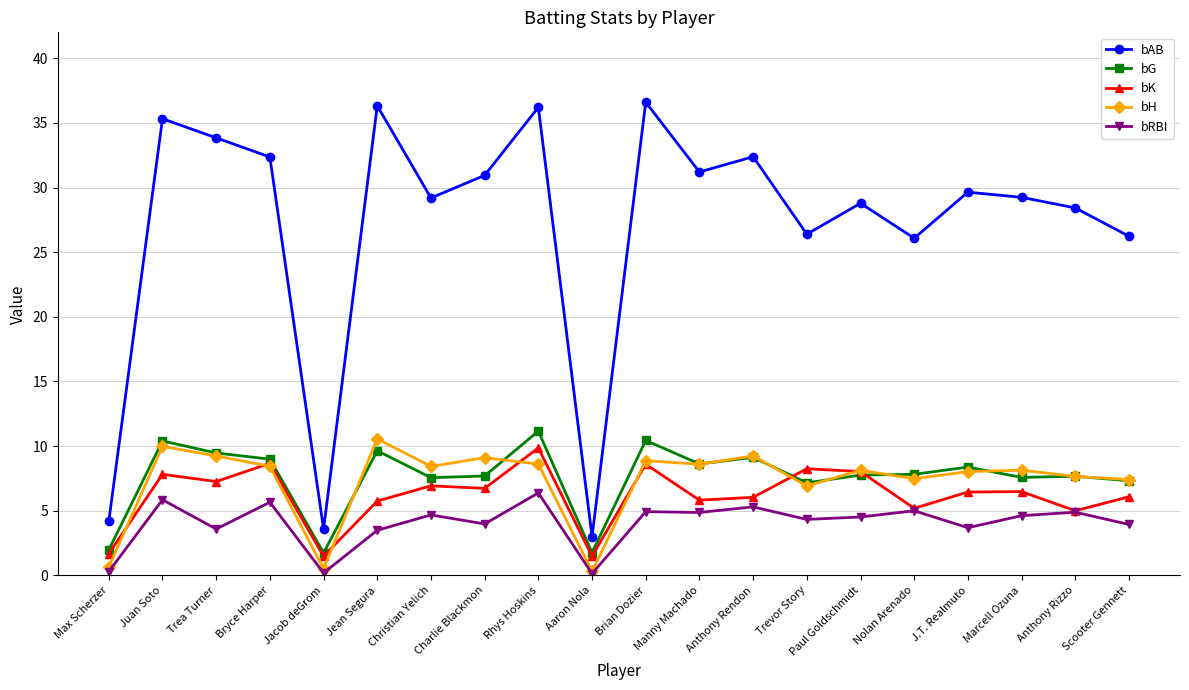

Which series has the widest spread of values?

bAB